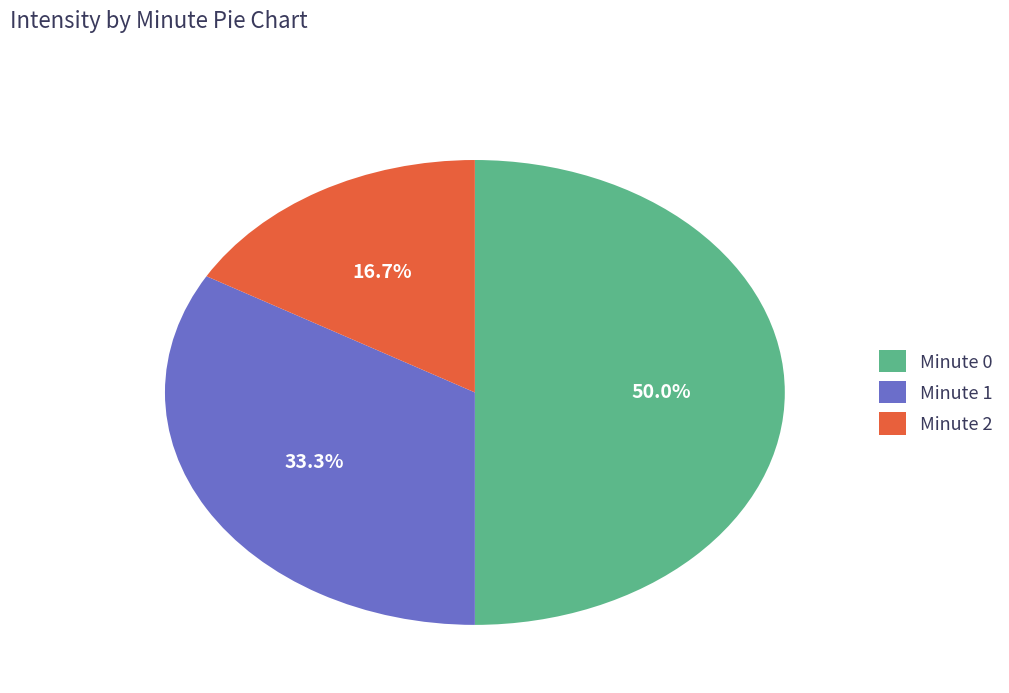

To the nearest percent, what is the difference between the largest and smallest slice percentages?

33%